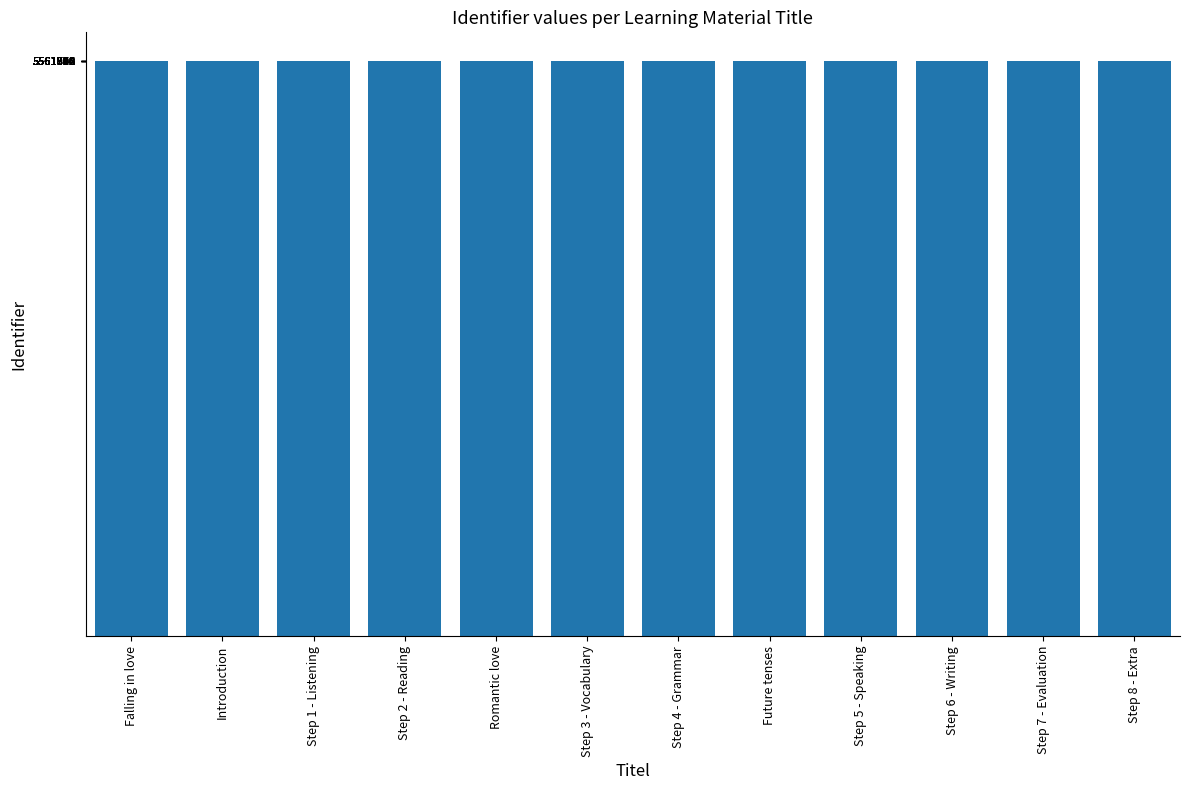

How many bars are there in total?

12